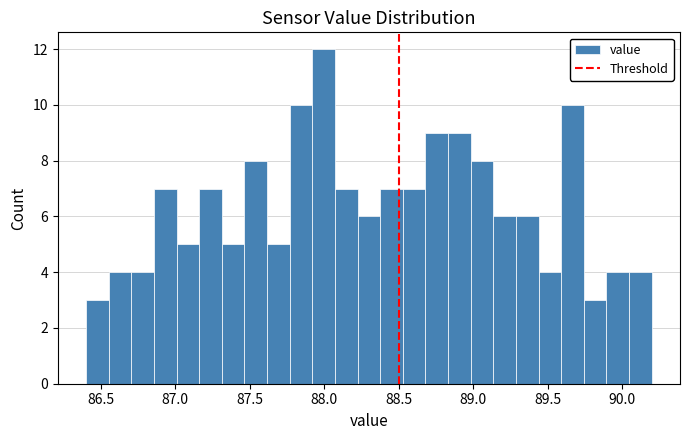

Read against the x-axis, roughly where is the centre of the tallest bar?

88.00